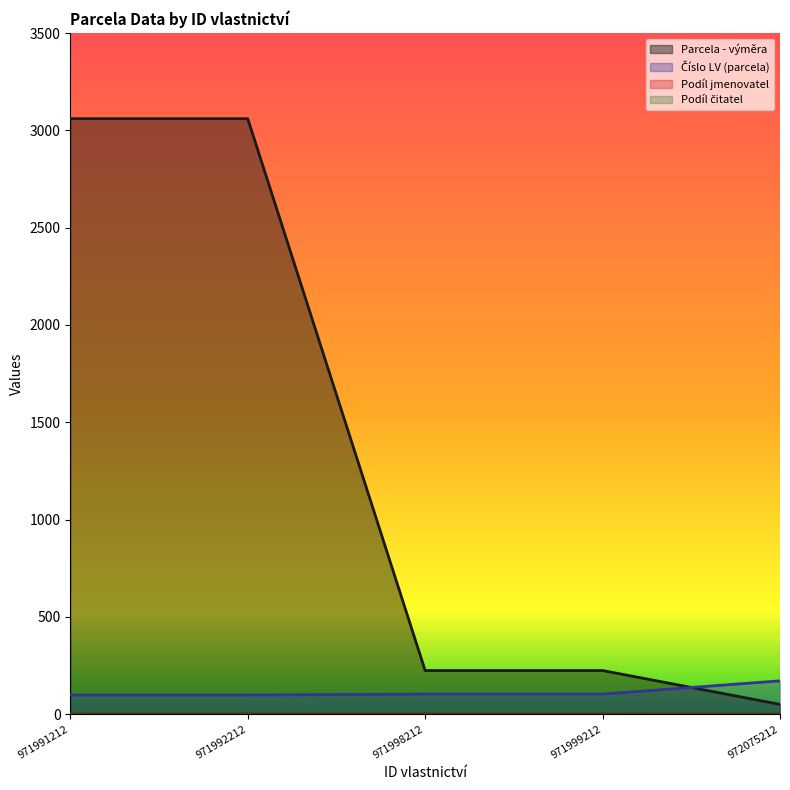

True or false: Parcela - výměra has more than 2 interior local peaks.

False